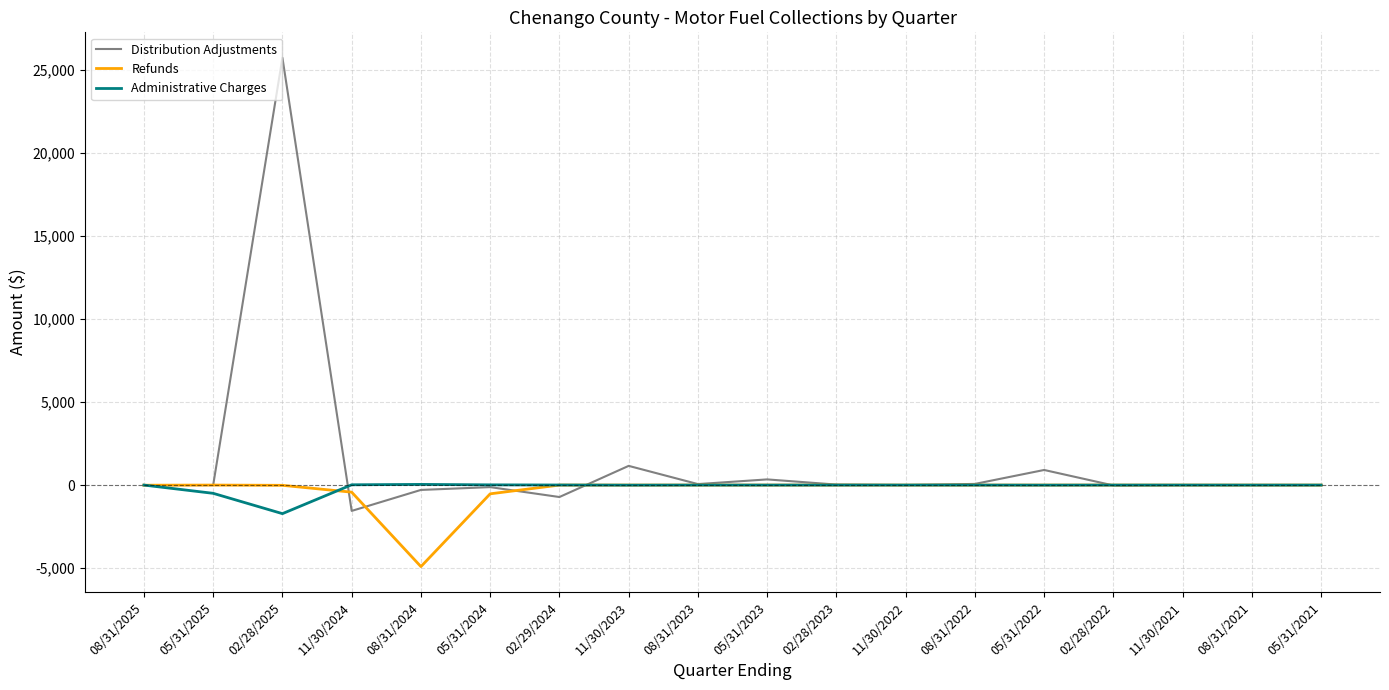

What are all the series names shown in the legend?

Distribution Adjustments, Refunds, Administrative Charges